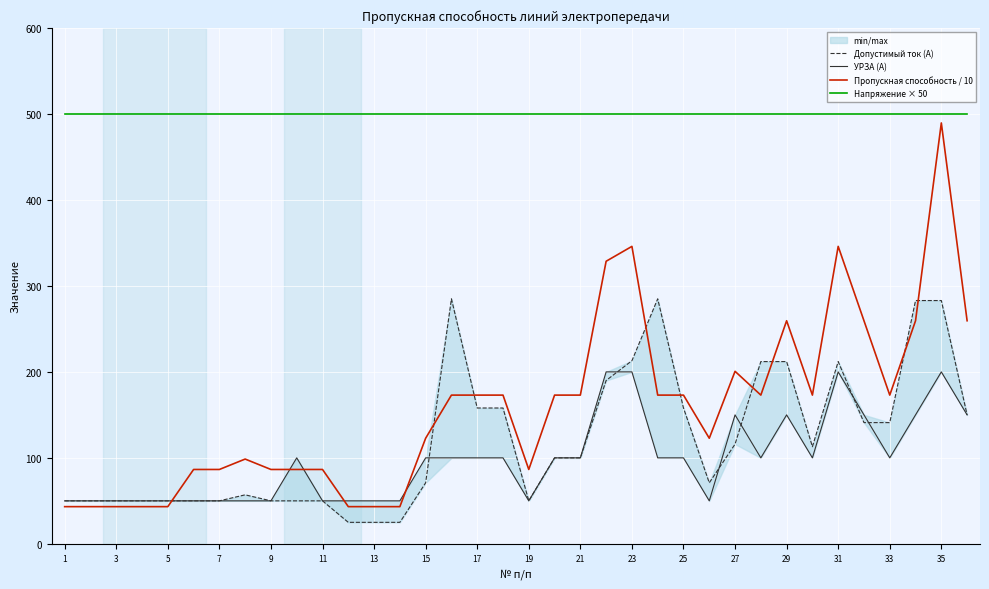

True or false: УРЗА (А) and Напряжение × 50 cross at least once.

False